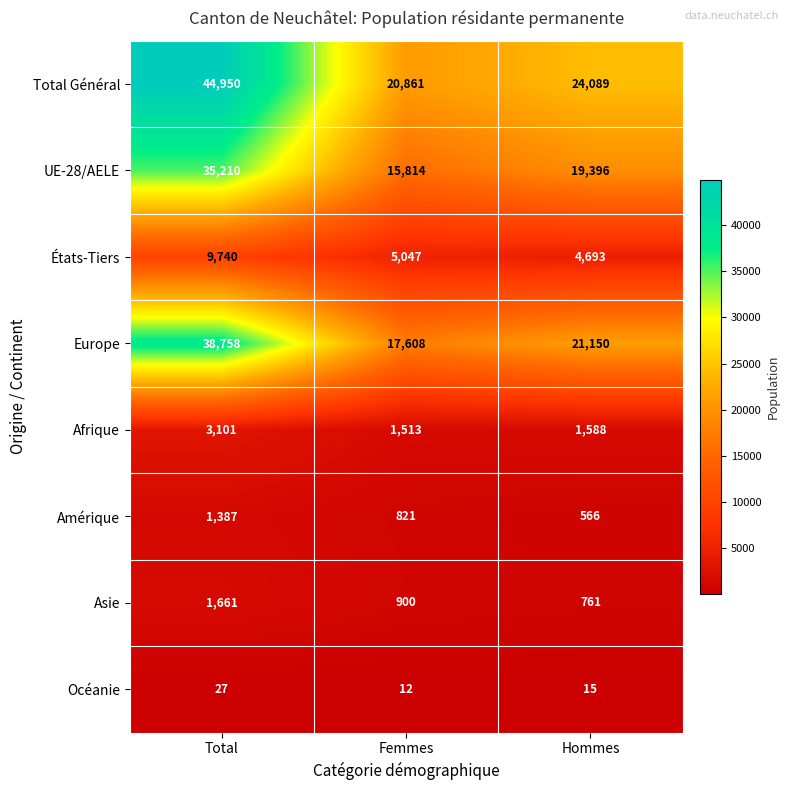

The value of États-Tiers at Femmes is 6923. True or false?

False